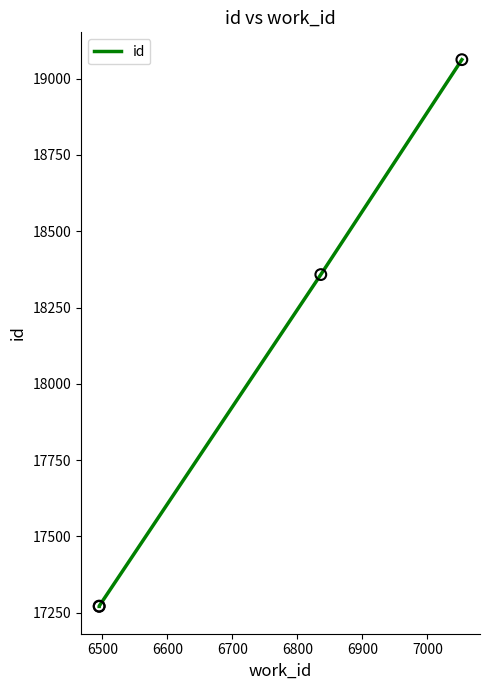

Between 6600 and 6700, which is larger?

6700